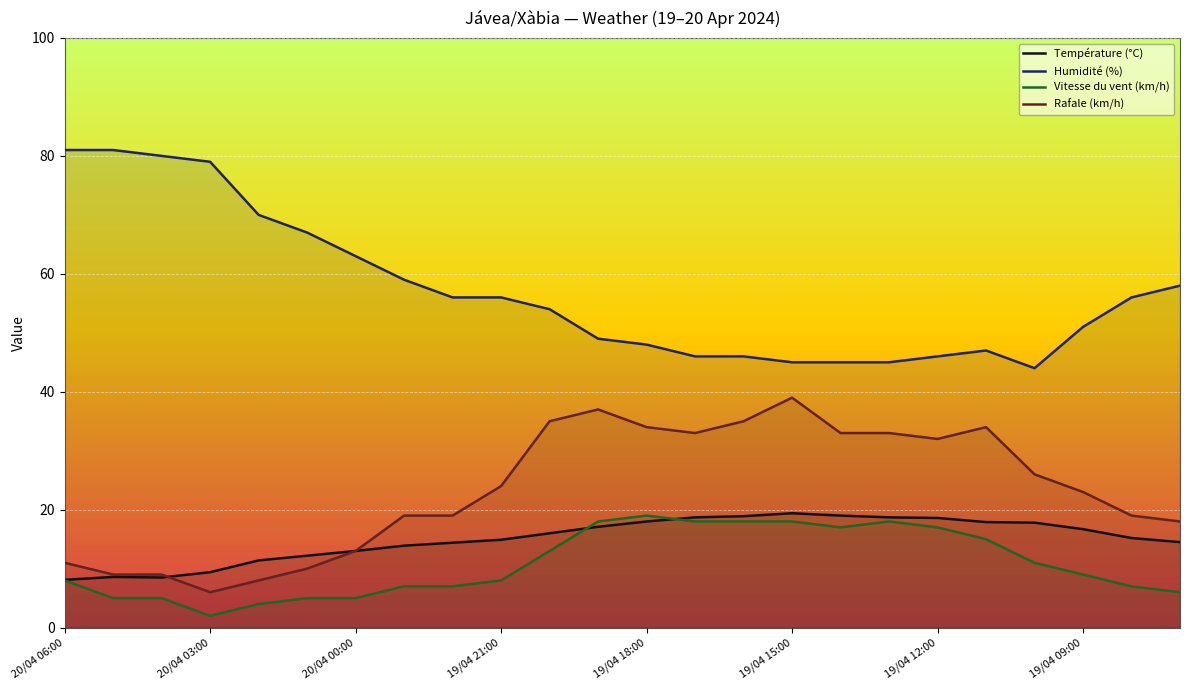

List the series in order of their peak value, lowest first.

Vitesse du vent (km/h), Température (°C), Rafale (km/h), Humidité (%)